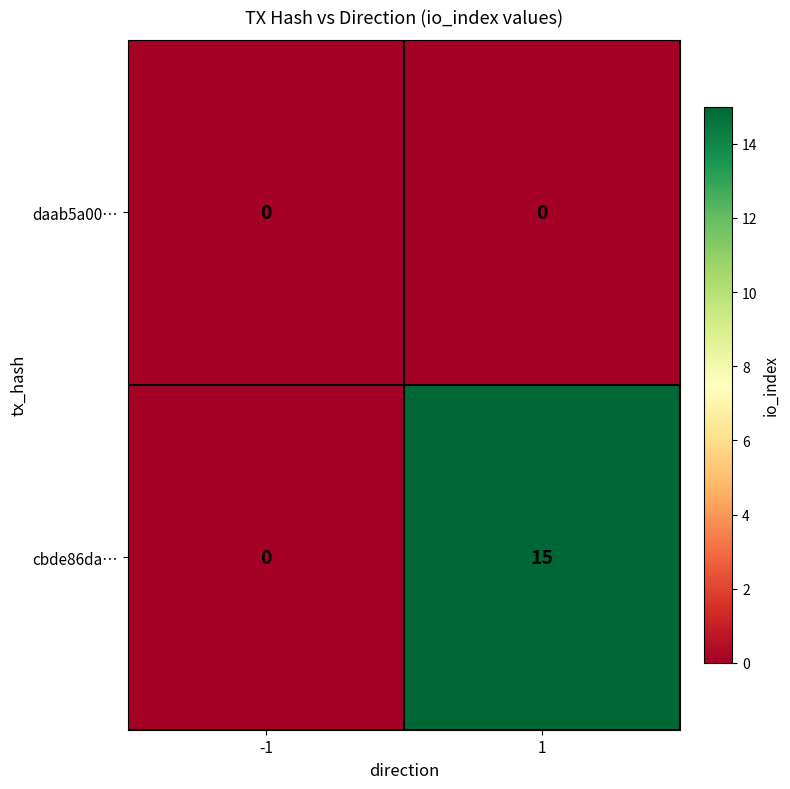

At which category is the sum across all series the highest?

1